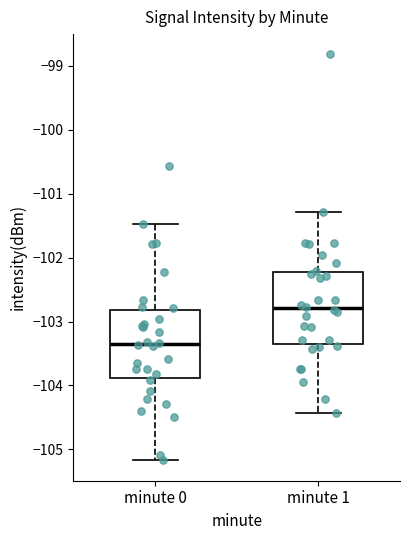

Where does the upper whisker of the box for minute 1 end on the y-axis? The values are not printed on the chart, so give them approximately, as read against the axis.

-101.3